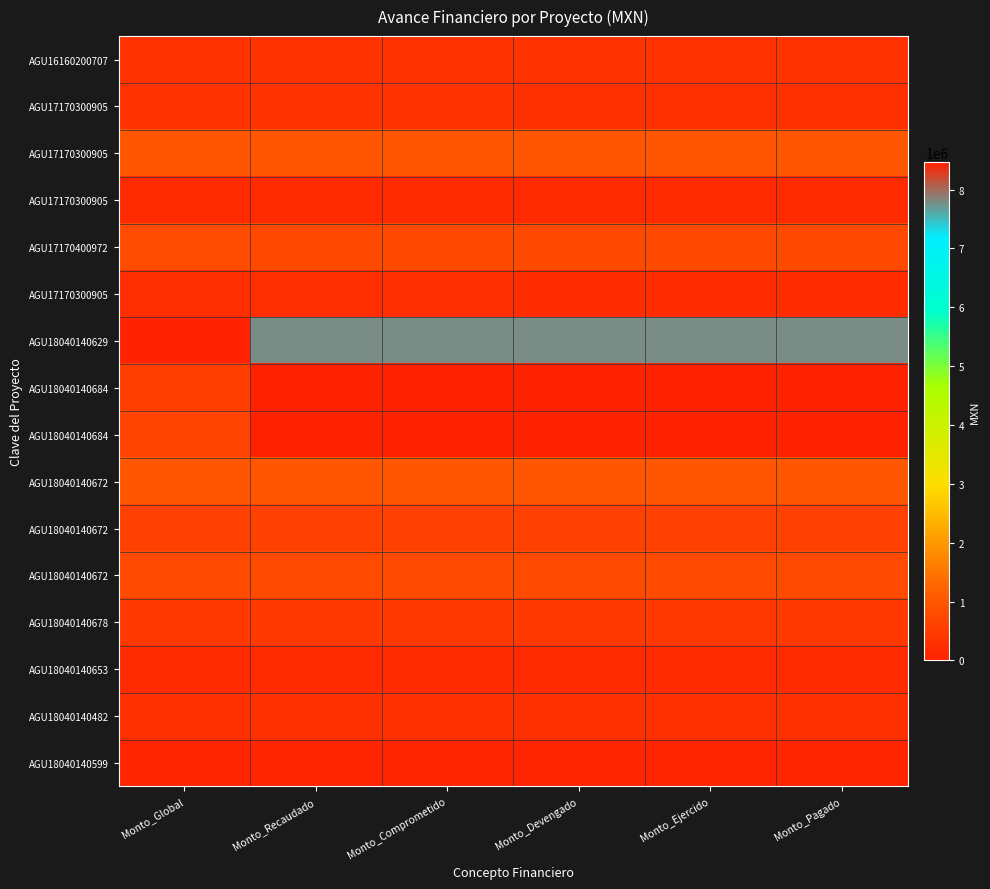

Which label corresponds to the smallest value in the chart?

Monto_Recaudado